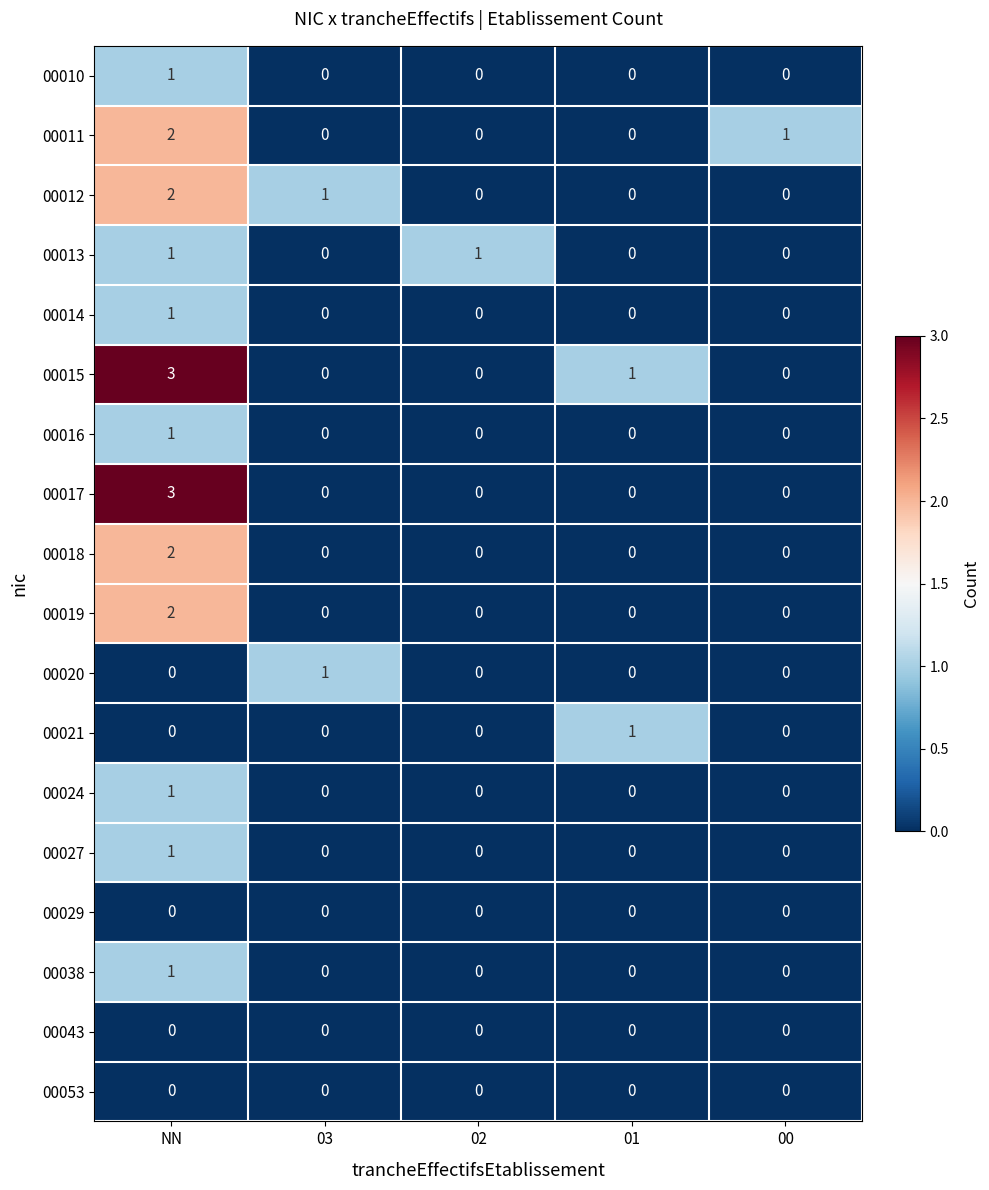

What is the greatest value displayed?

3